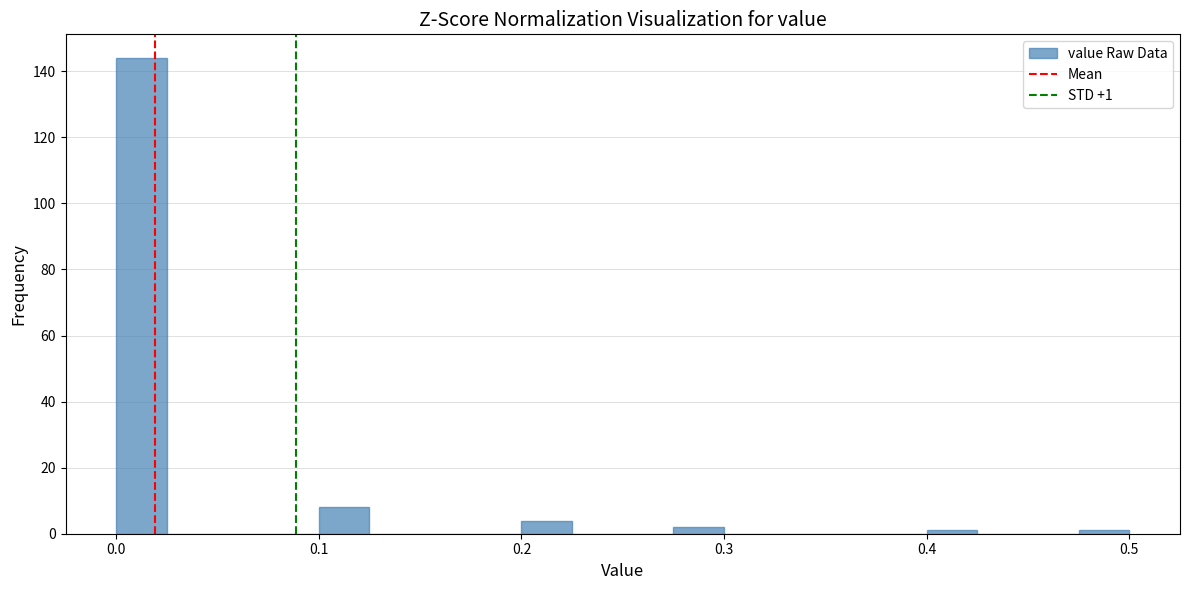

Around what value on the x-axis is the tallest bar? Give the approximate position of its centre, as read against the axis.

0.01